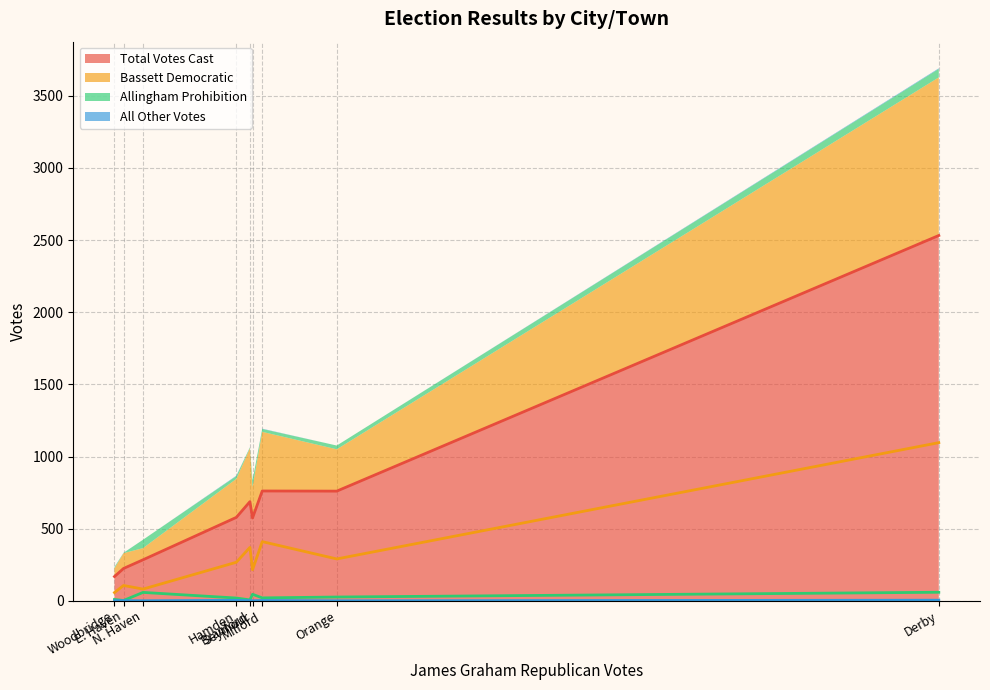

How many values in the Allingham Prohibition series are below 20?

4